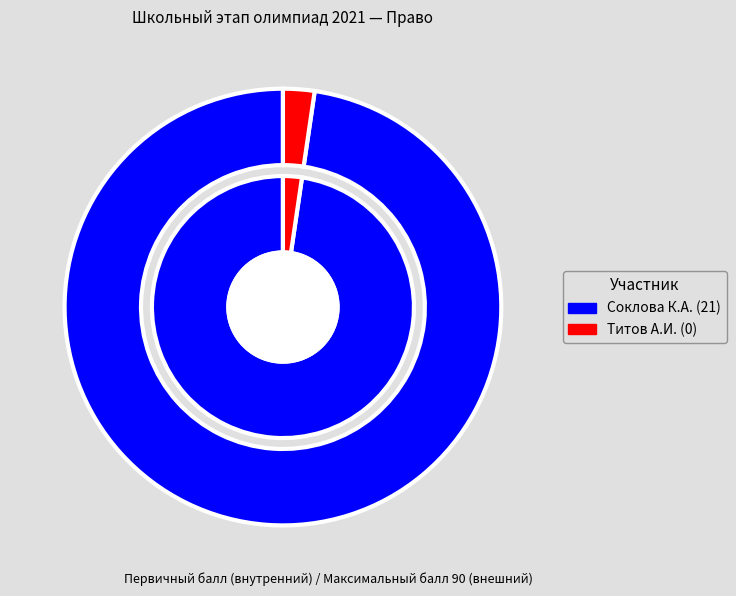

Is there any slice that represents more than half of the pie?

Yes